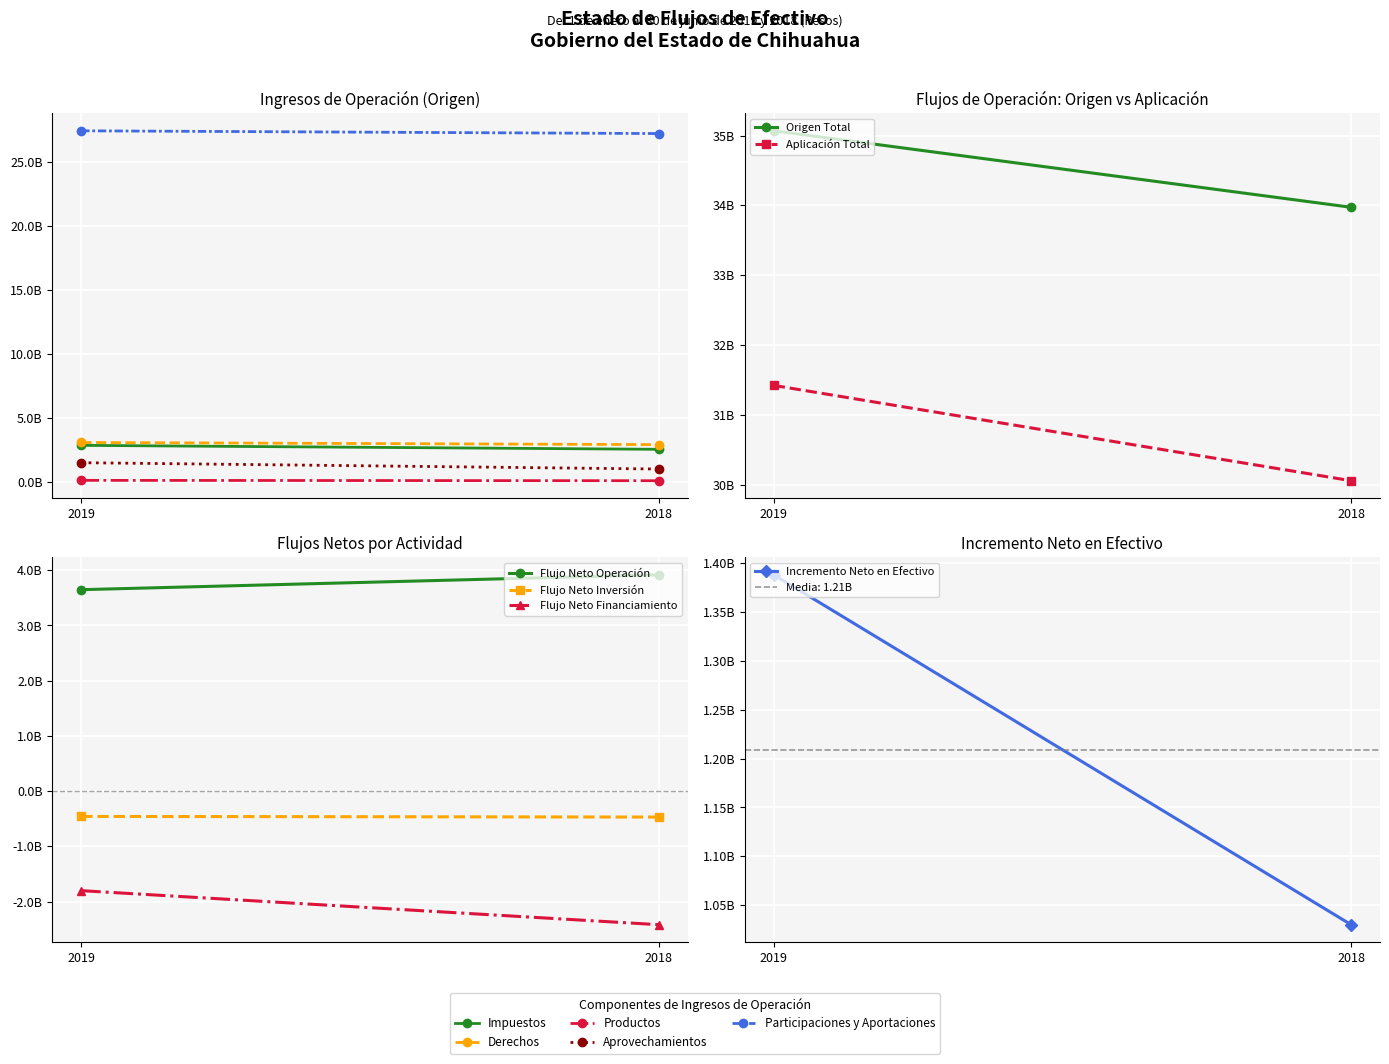

What is the minimum value for Participaciones y Aportaciones?

27246737843